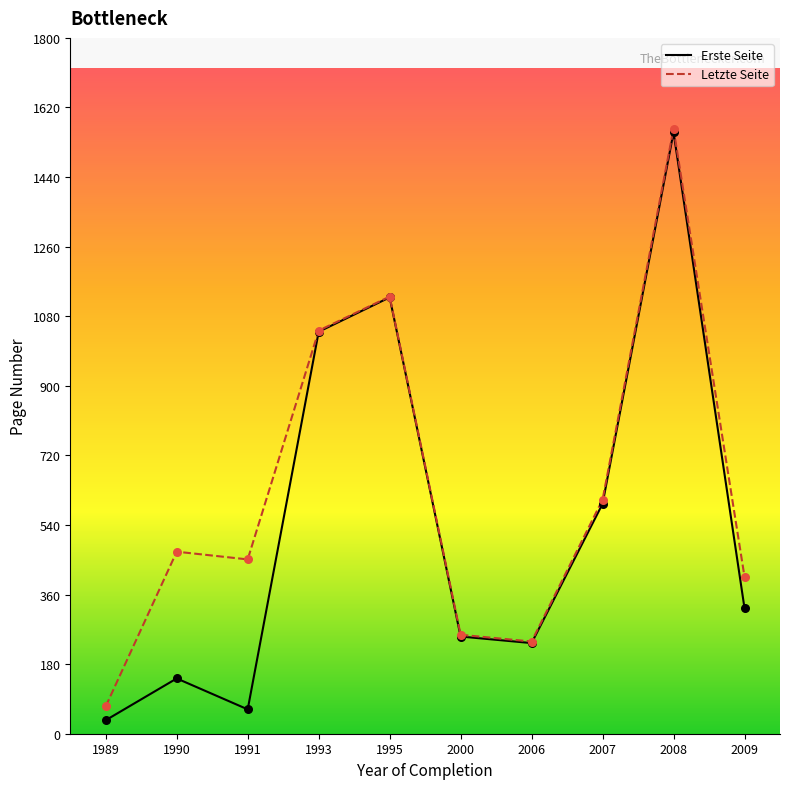

Which series has the largest range (max minus min)?

Erste Seite